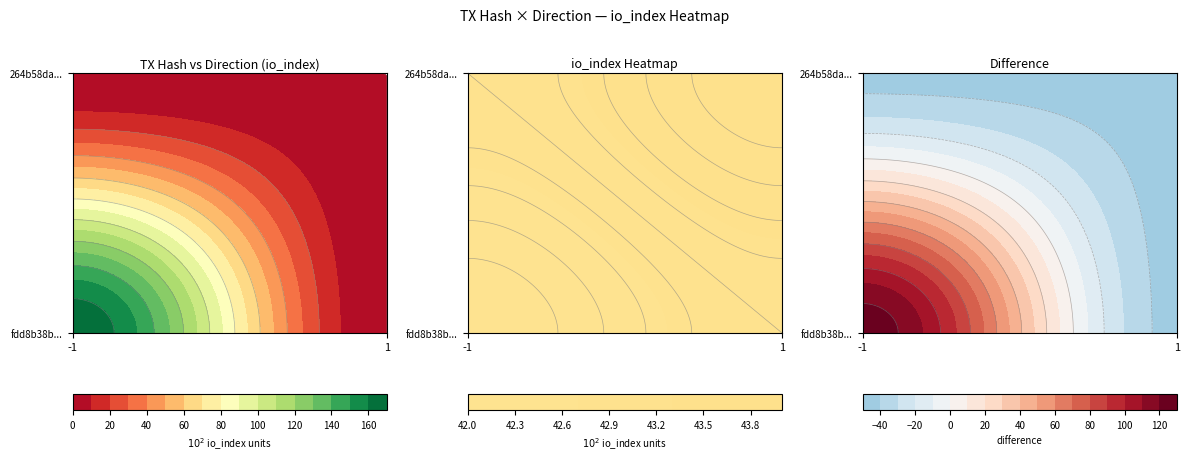

List the series in order of their overall mean, lowest first.

264b58da4d4656ab56a8ff322d5a5a29e5e5d51, fdd8b38b2fd98d991b56bd4f4938ffe814d36ec